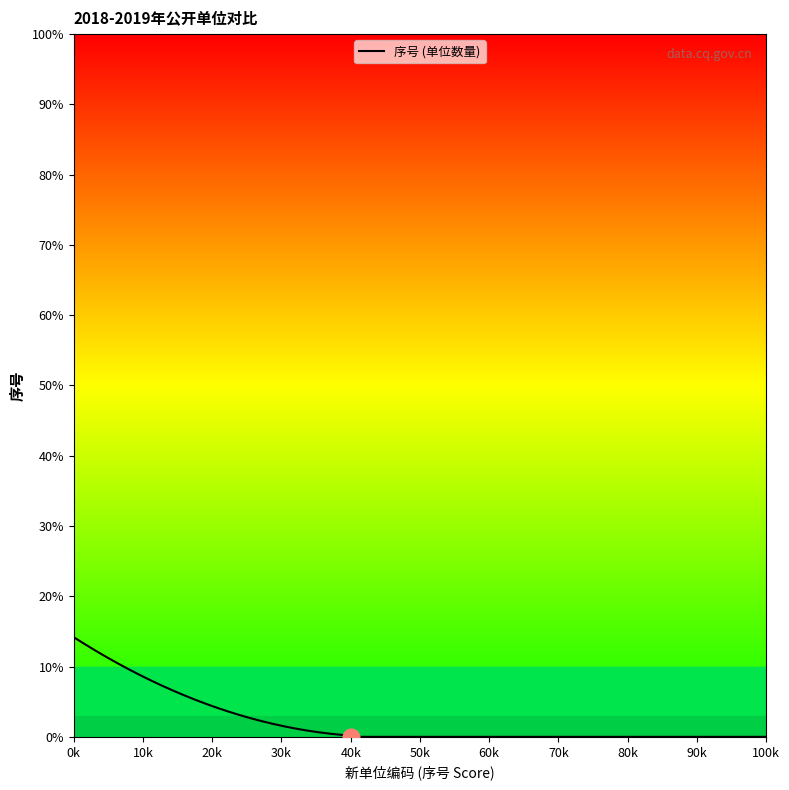

What is the greatest value displayed?

14.2